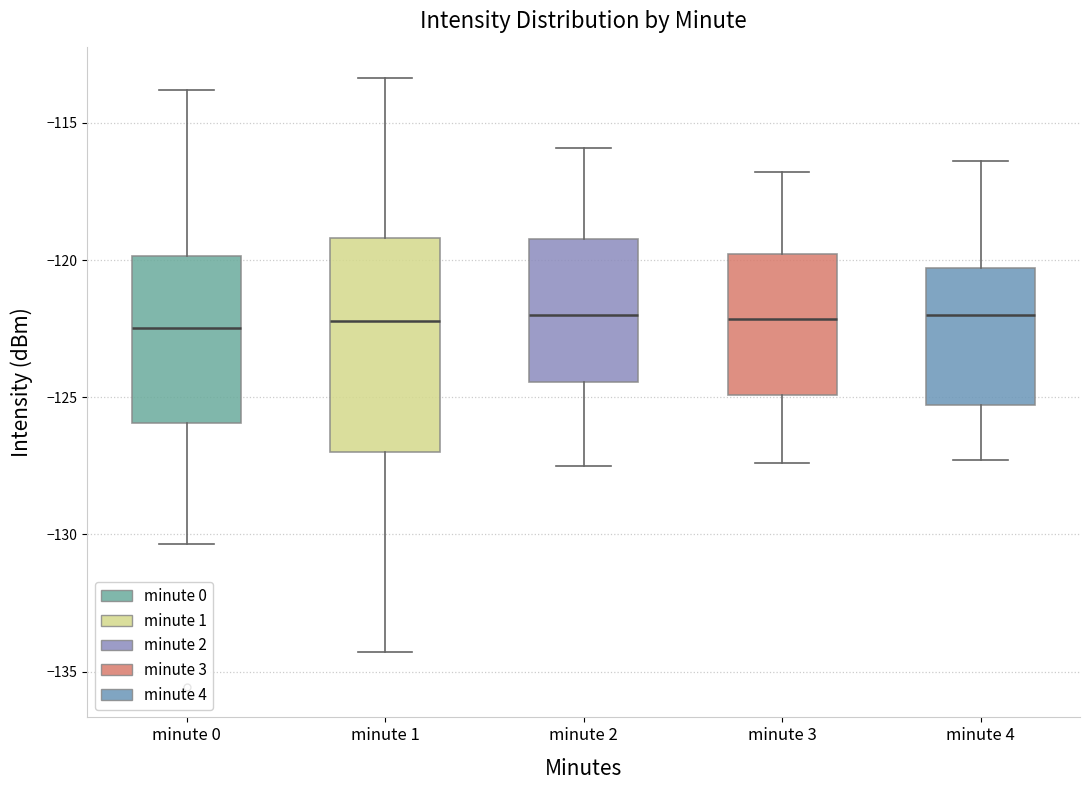

Reading left to right, transcribe this box plot: for each box, give where its median line is, the range the box spans, and where its two whiskers end, as read against the y-axis. The values are not printed on the chart, so give them approximately, as read against the axis.

minute 0: median -122.5, box -126.0 to -120.0, whiskers -130.5 to -114.0
minute 1: median -122.0, box -127.0 to -119.0, whiskers -134.5 to -113.5
minute 2: median -122.0, box -124.5 to -119.0, whiskers -127.5 to -116.0
minute 3: median -122.0, box -125.0 to -120.0, whiskers -127.5 to -117.0
minute 4: median -122.0, box -125.5 to -120.5, whiskers -127.5 to -116.5